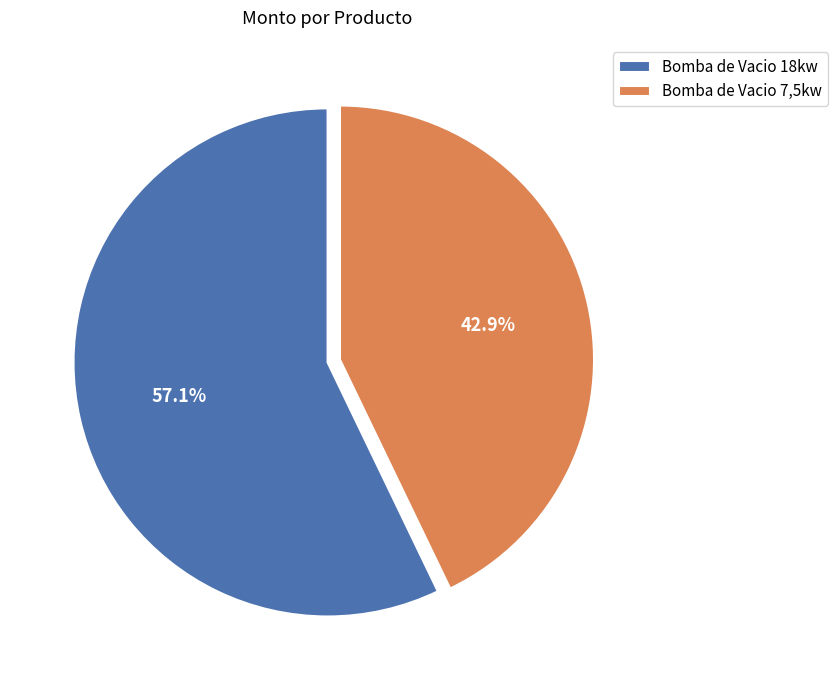

Is it true that Bomba de Vacio 7,5kw is 53% of the pie?

False